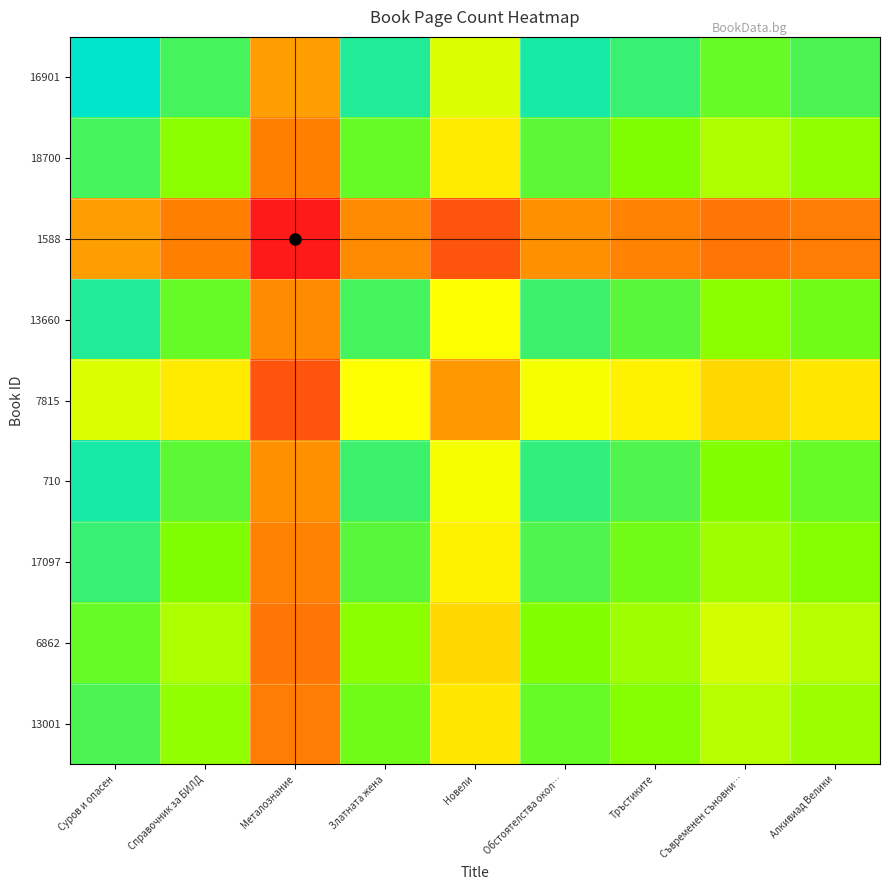

List the series in order of their peak value, highest first.

1588, 7815, 6862, 13001, 18700, 17097, 13660, 710, 16901